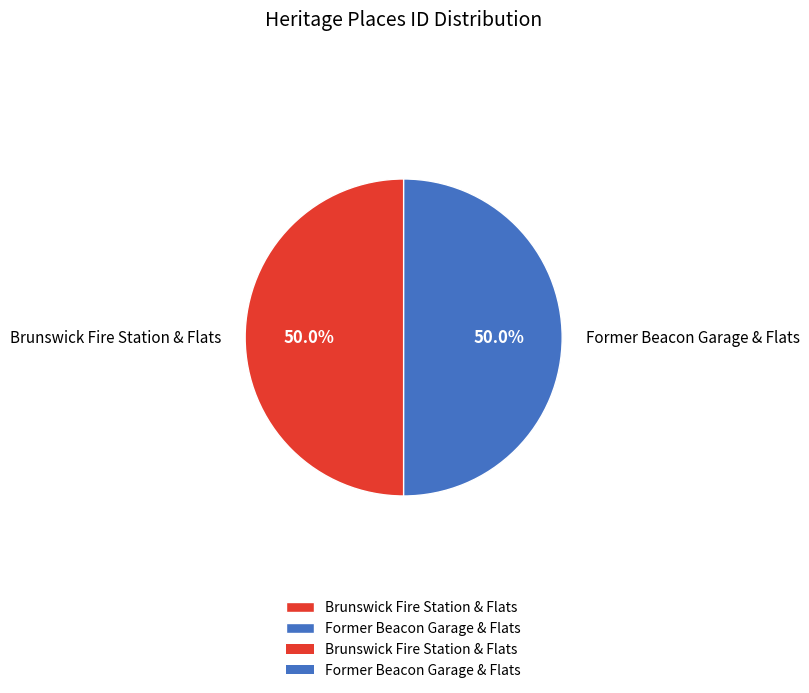

The Brunswick Fire Station & Flats slice represents 62% of the pie. True or false?

False